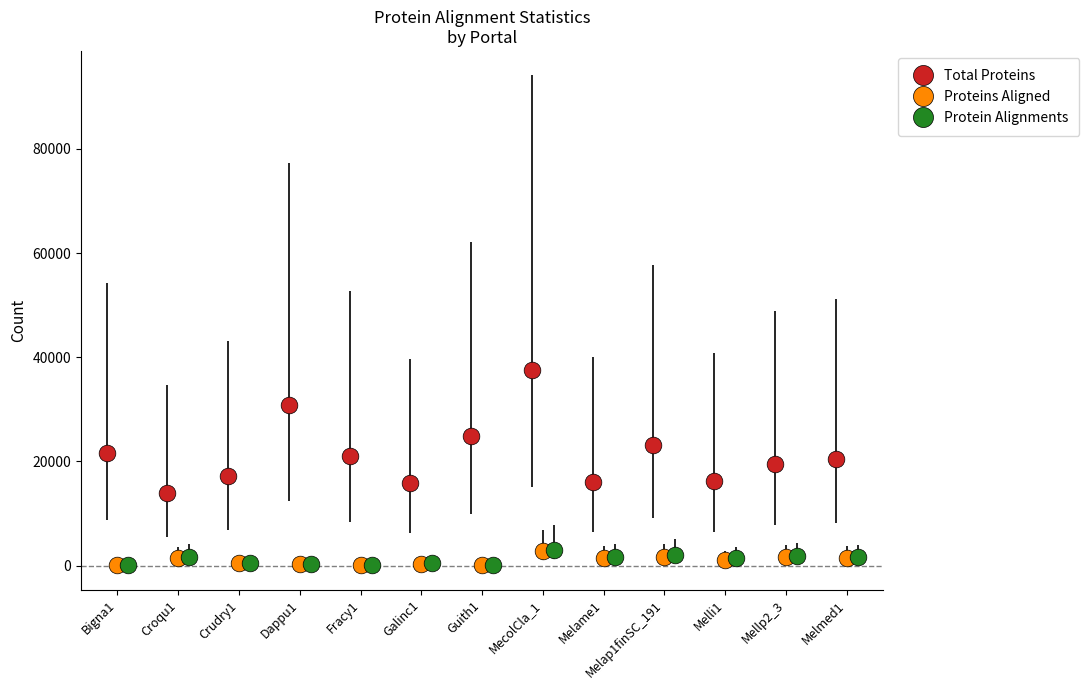

True or false: Total Proteins has more than 1 points higher than both neighbors.

True